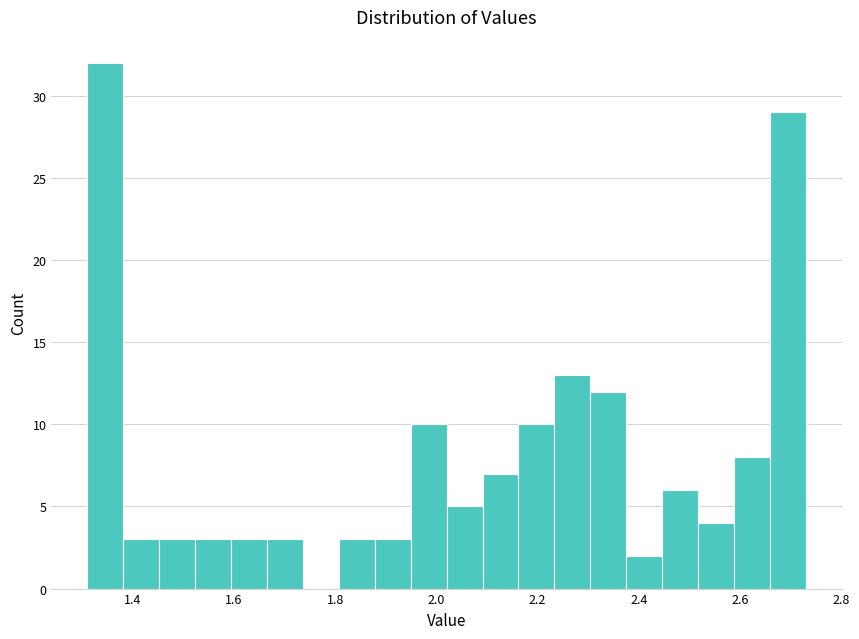

Read against the x-axis, roughly where is the centre of the tallest bar?

1.34